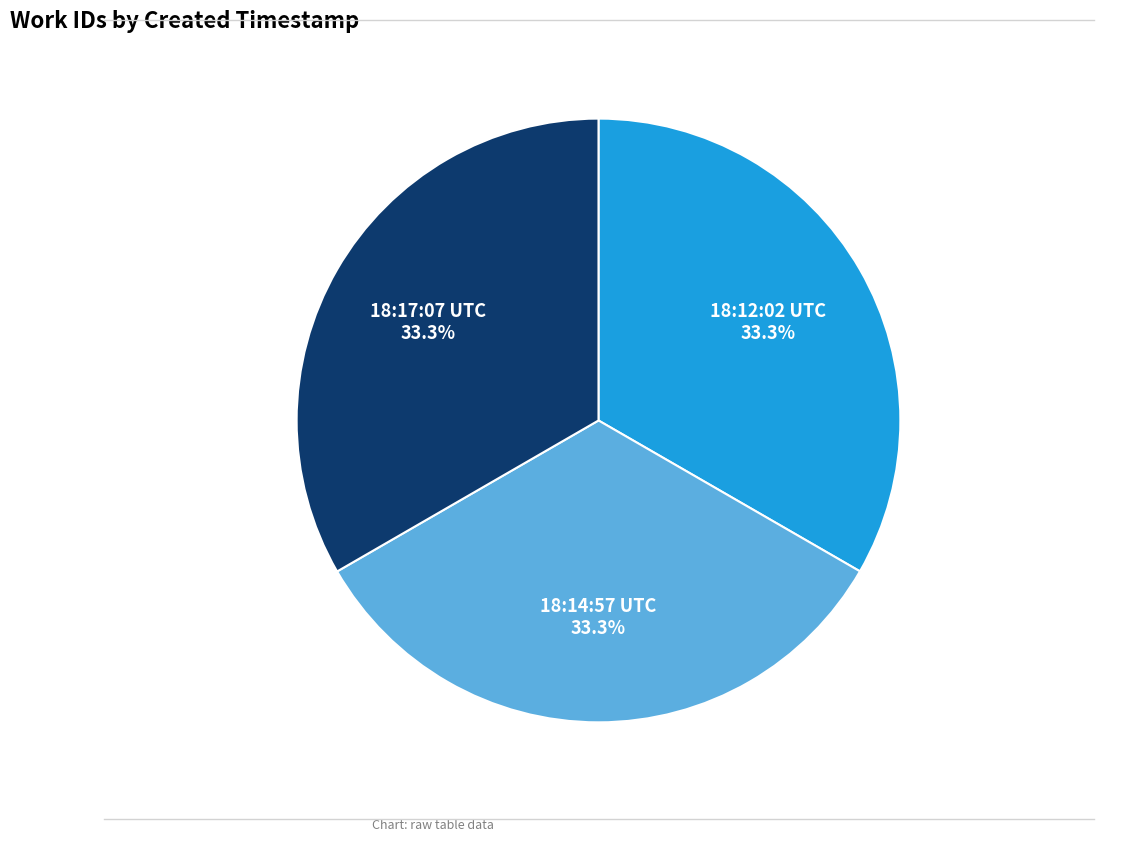

Does any single category account for the majority?

No